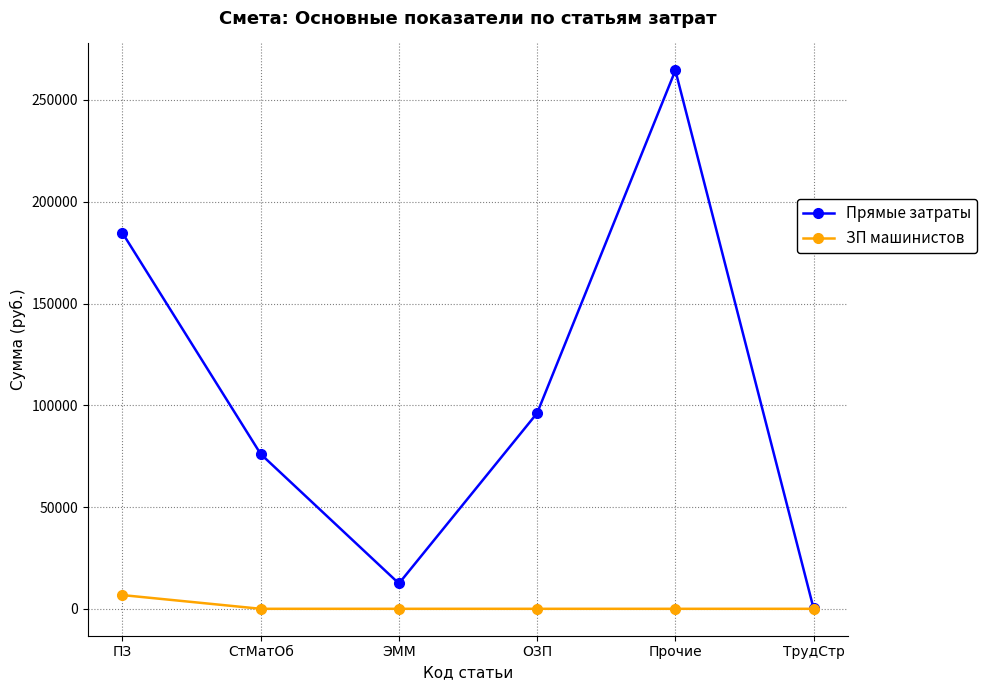

How many interior local valleys does the Прямые затраты series have?

1